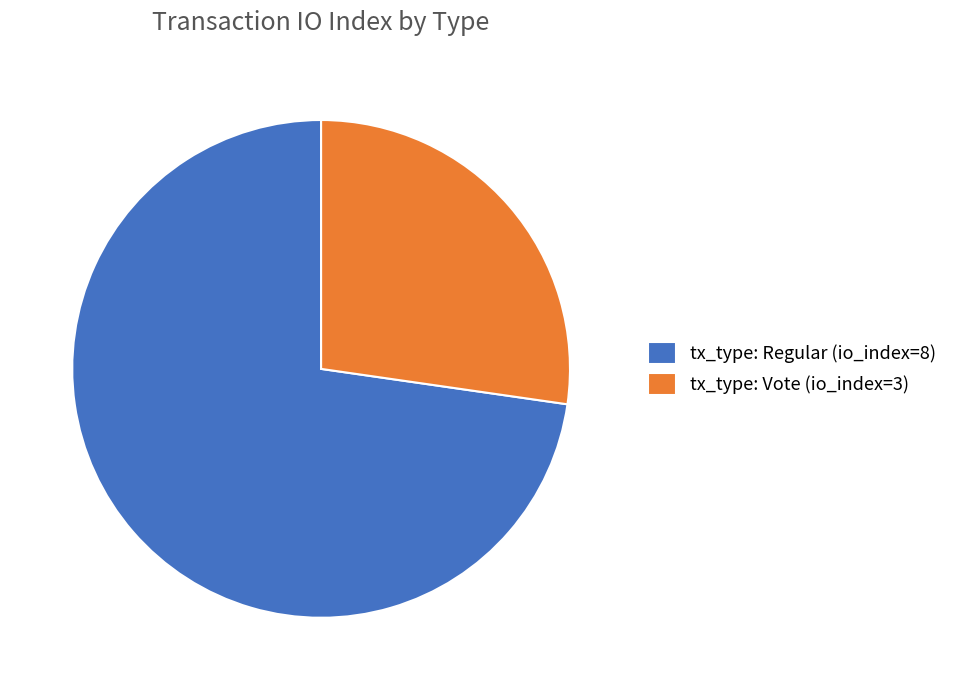

Rank the categories by value from highest to lowest.

tx_type: Regular (io_index=8), tx_type: Vote (io_index=3)